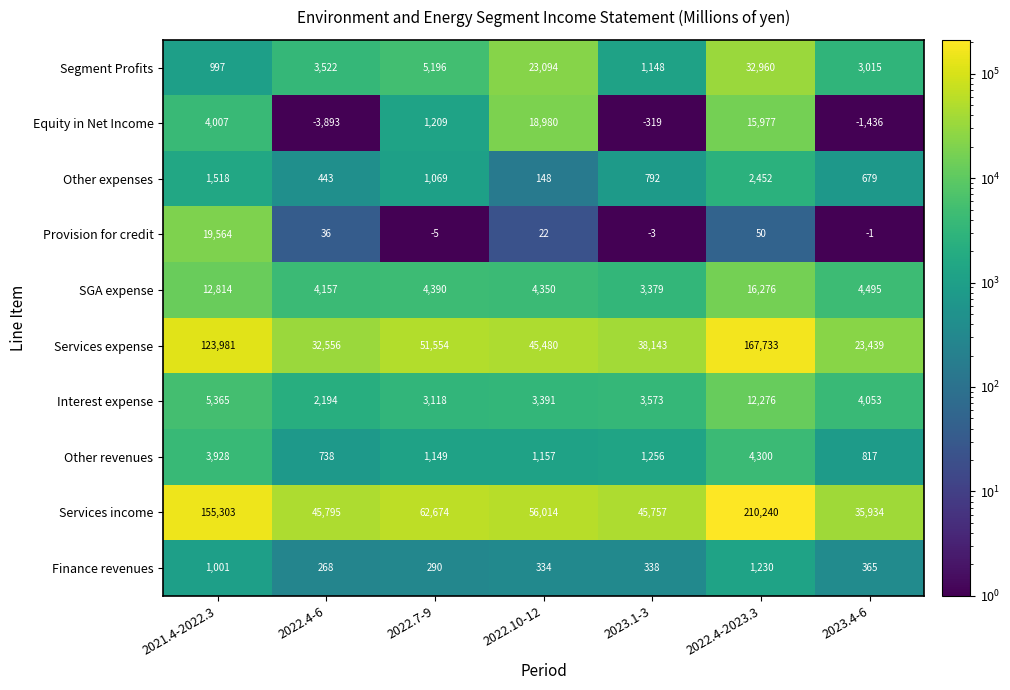

How many data points in Segment Profits are less than 3522?

3